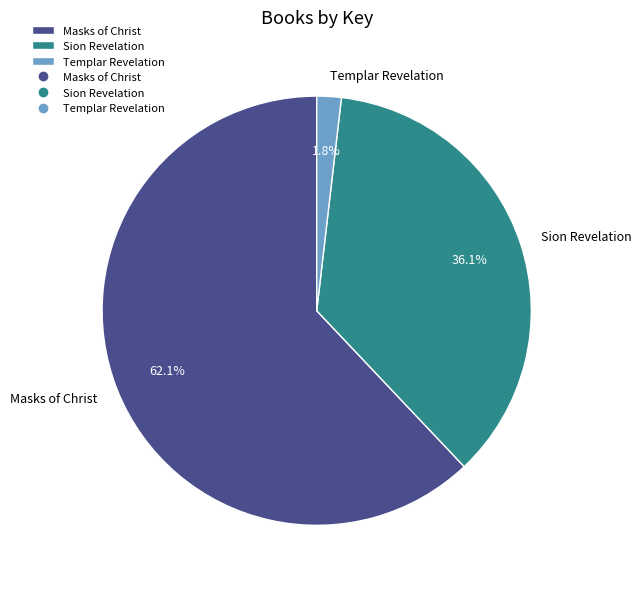

How many segments does this pie chart have?

3